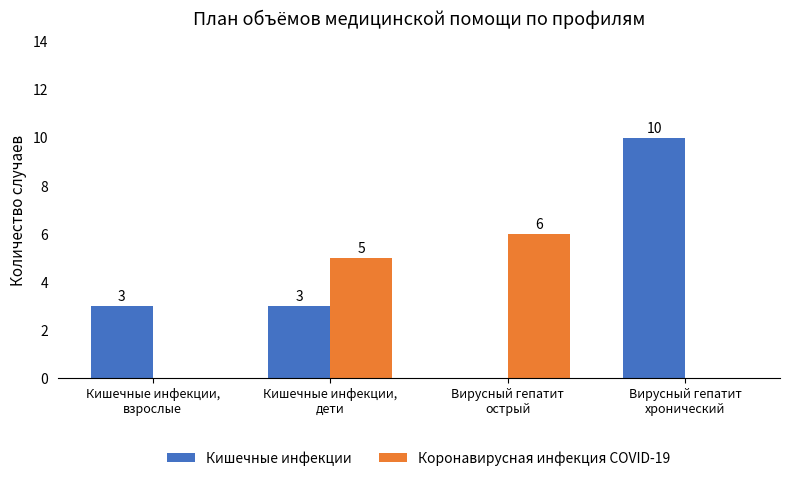

What is the average value of the Коронавирусная инфекция COVID-19 series?

3